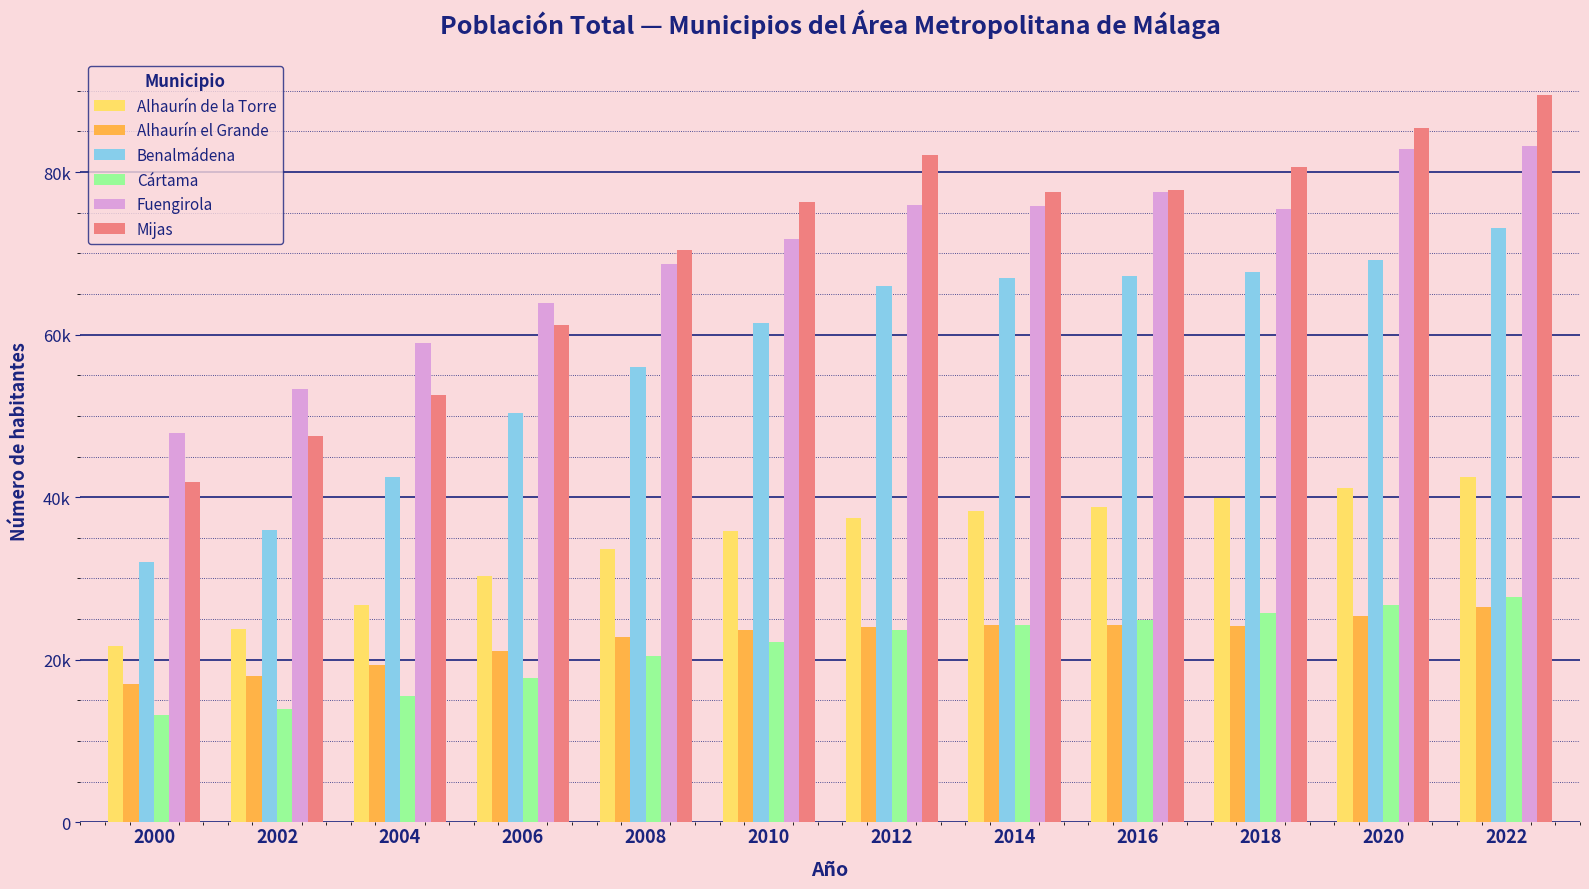

List the series in order of their peak value, lowest first.

Alhaurín el Grande, Cártama, Alhaurín de la Torre, Benalmádena, Fuengirola, Mijas